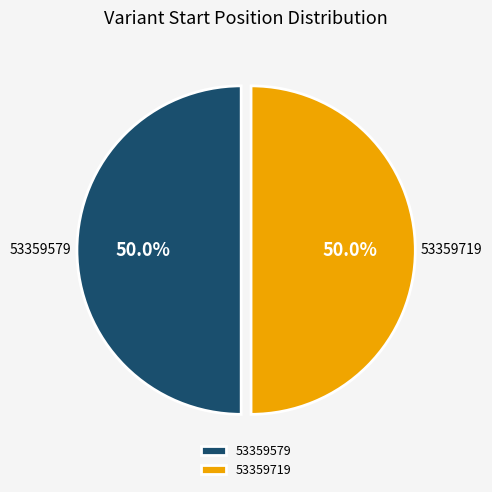

What is the ratio of the value at 53359719 to the value at 53359579?

1.0